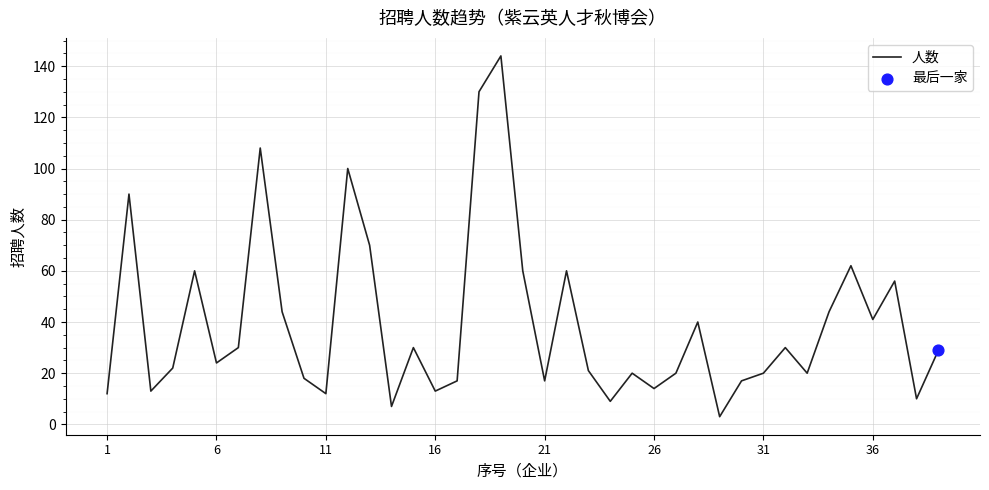

What is the greatest value displayed?

144